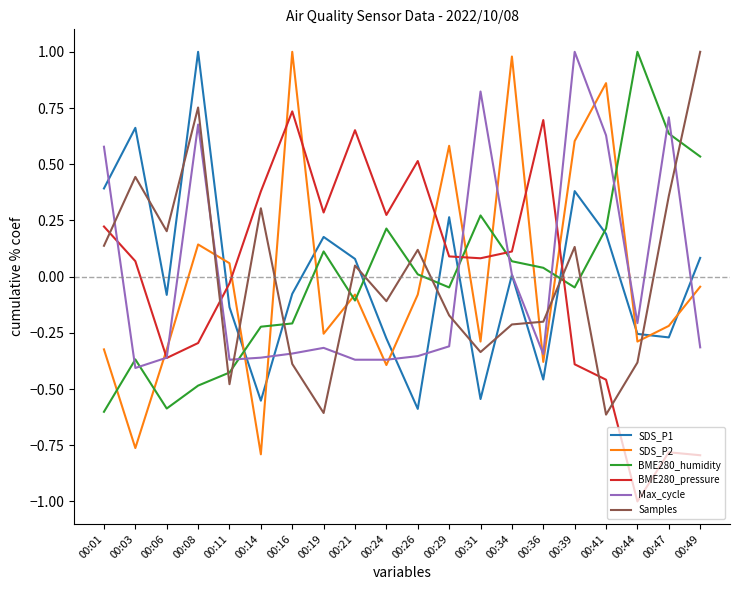

At which category does SDS_P1 reach its first local peak?

00:03